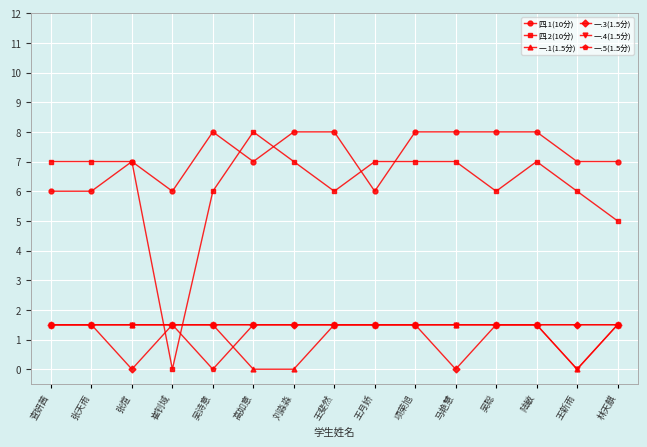

Is it true that 一.4(1.5分) equals 0.0 at 王新雨?

True